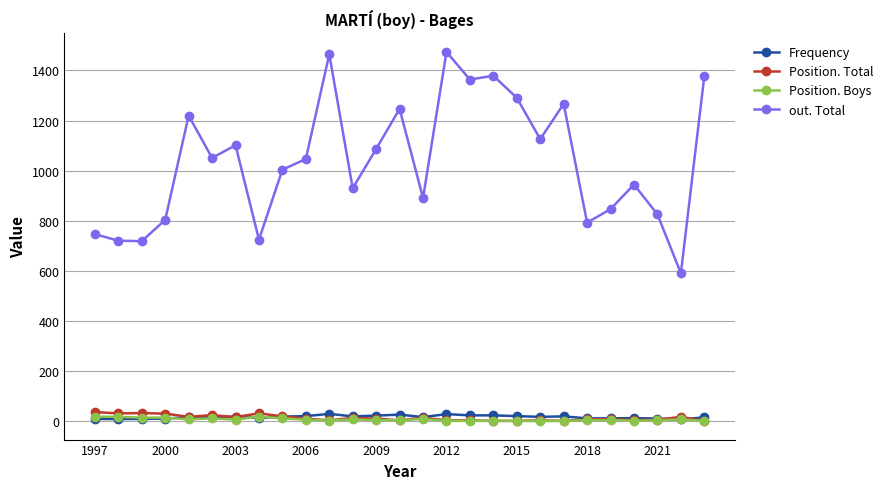

What is the lowest value of the out. Total series?

591